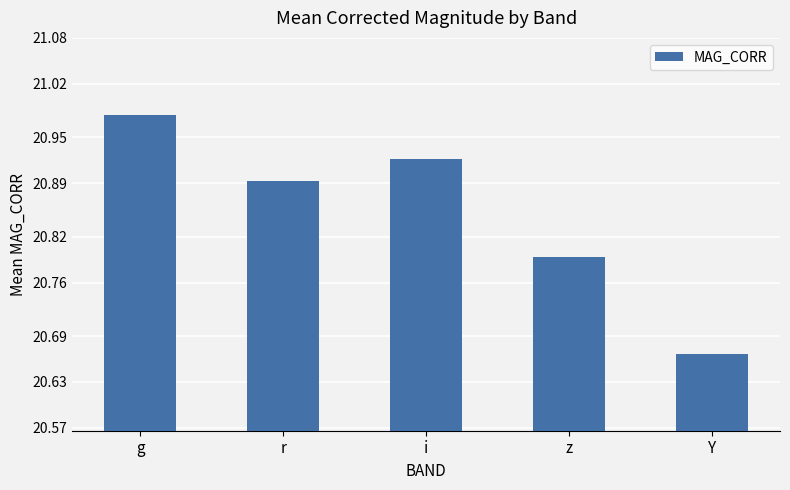

Which has a higher value, g or r?

g